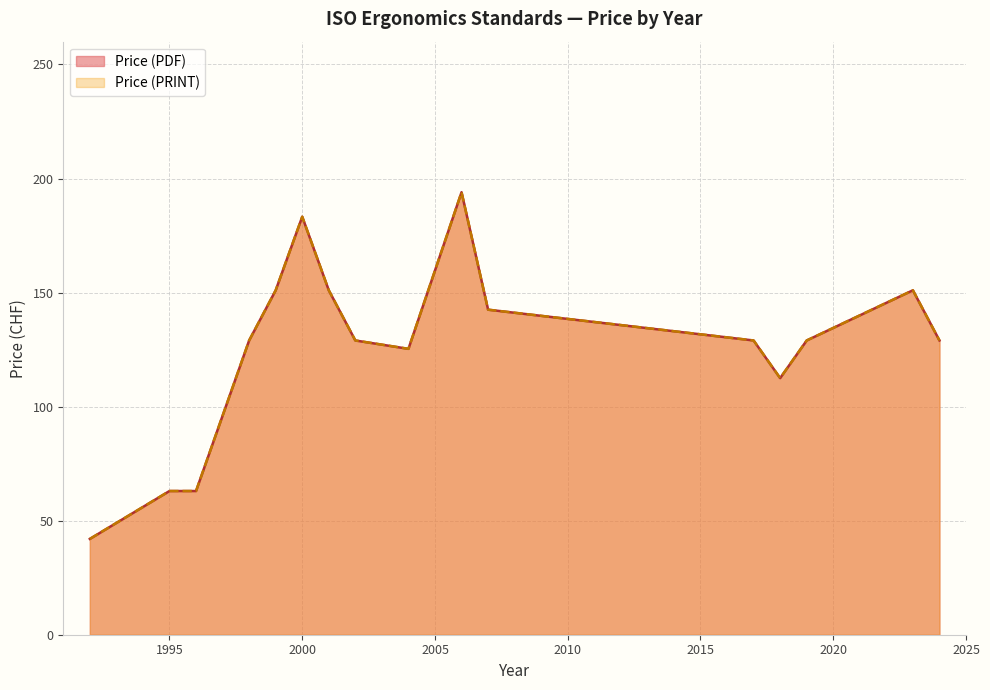

Count the Price (PRINT) values in the range 96 to 151.

22